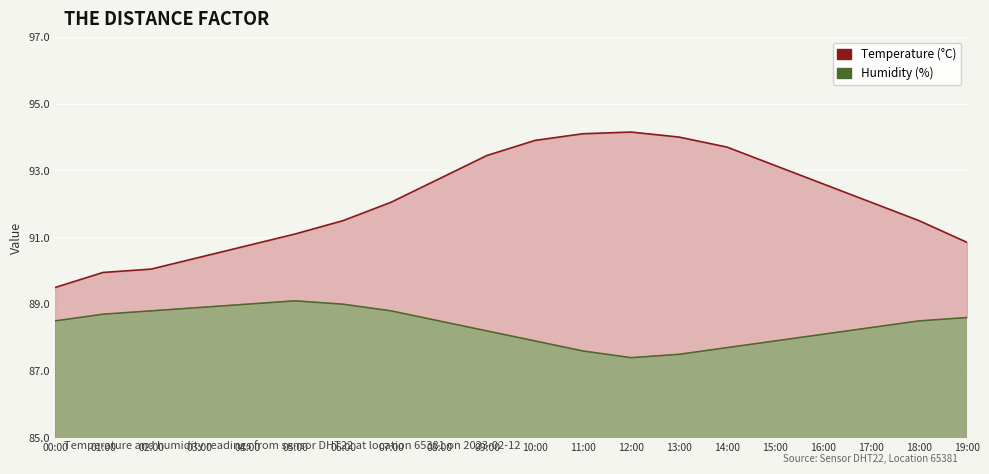

Which label corresponds to the smallest value in the chart?

12:00